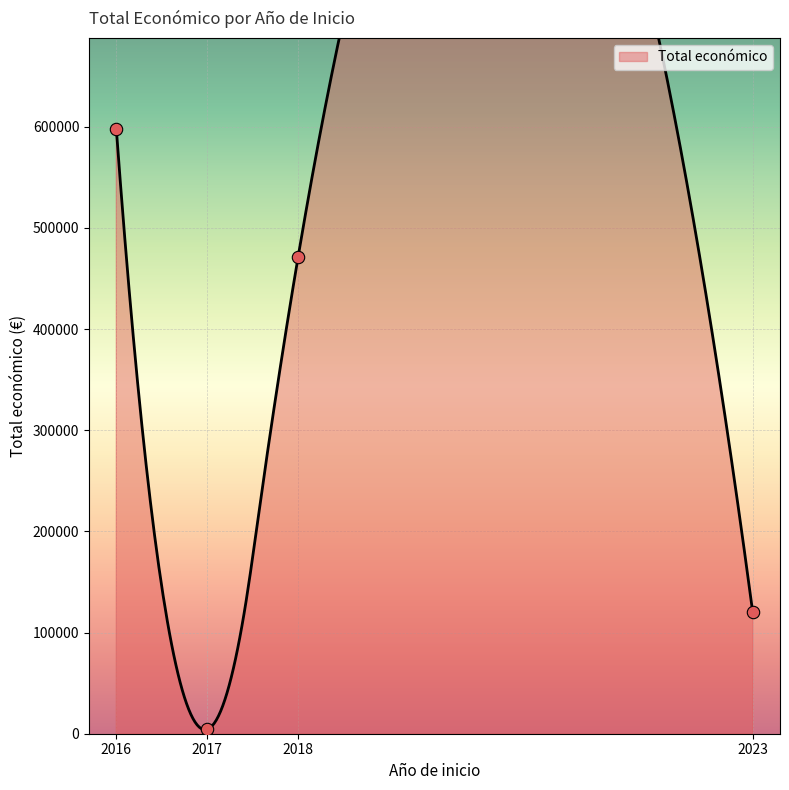

Between 2016 and 2023, which is larger?

2016